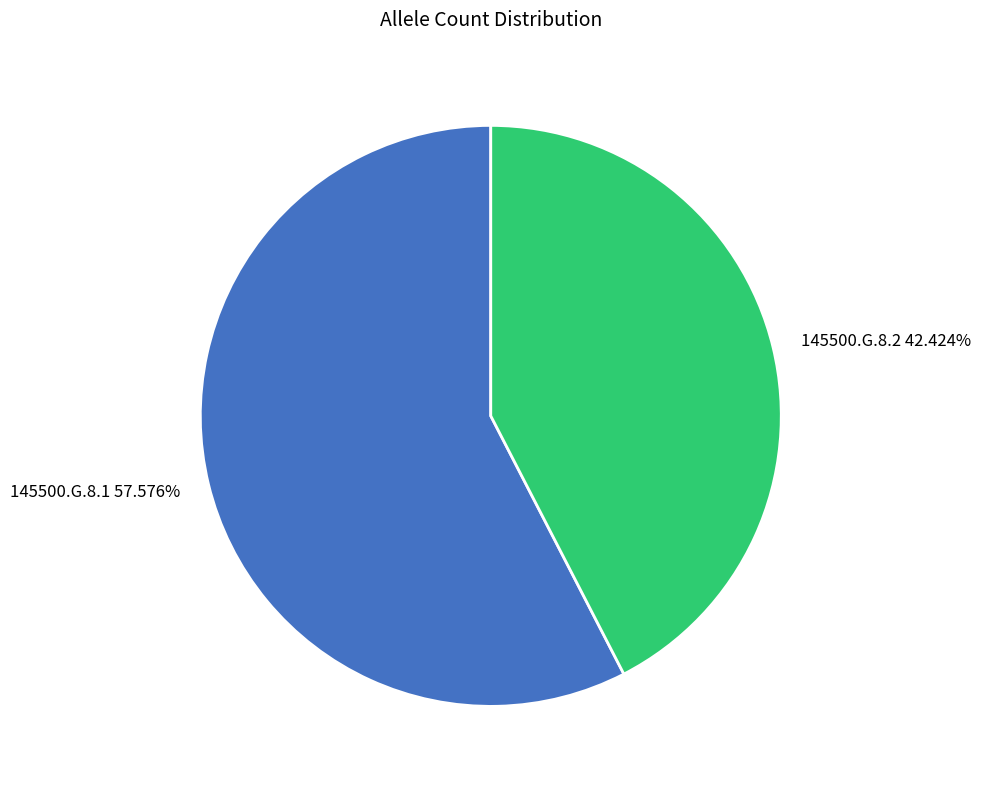

Approximately how many times larger is the value at 145500.G.8.2 compared to 145500.G.8.1?

0.7